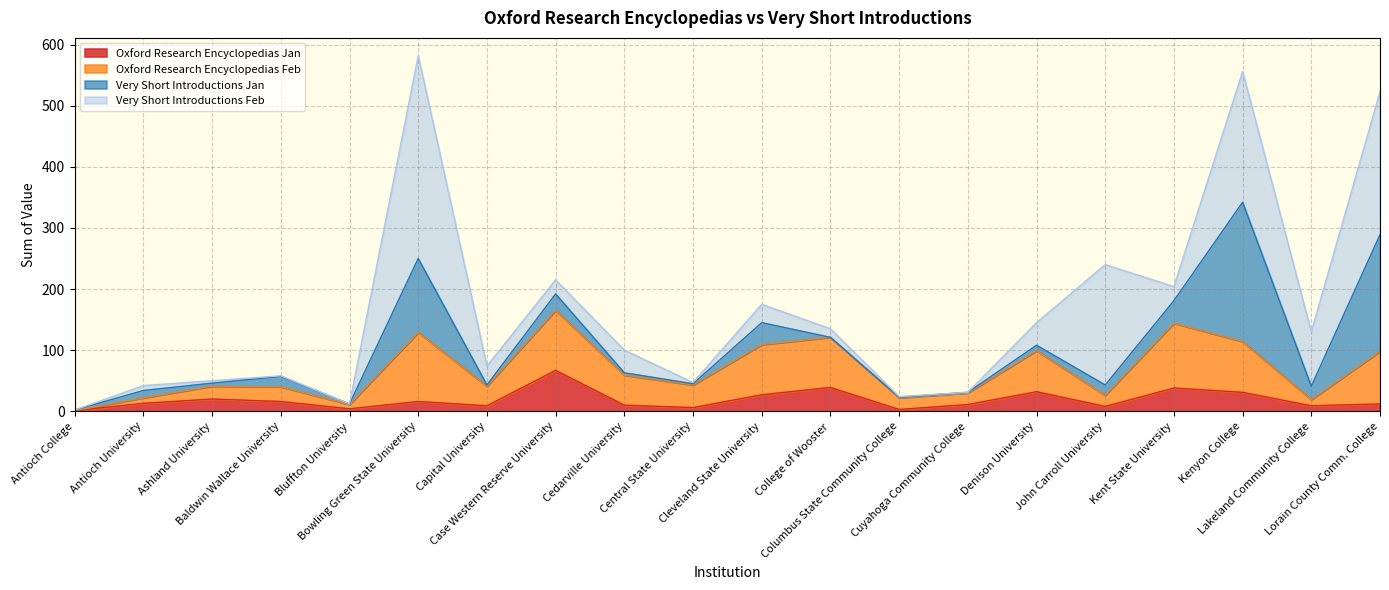

How many values in Very Short Introductions Jan are above zero?

19